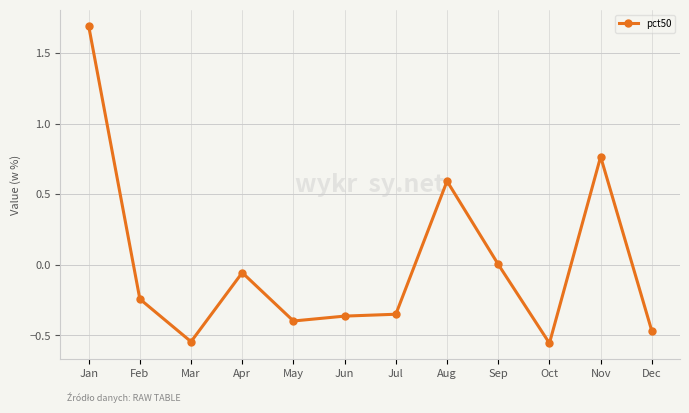

At which category does the data reach its first local valley?

Mar